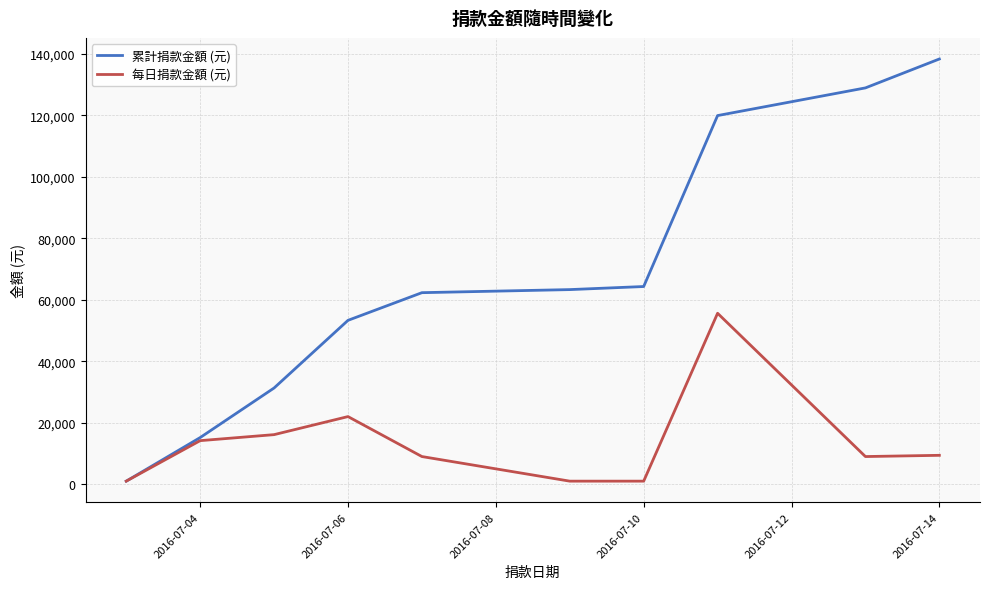

List the series in order of their overall mean, lowest first.

每日捐款金額 (元), 累計捐款金額 (元)